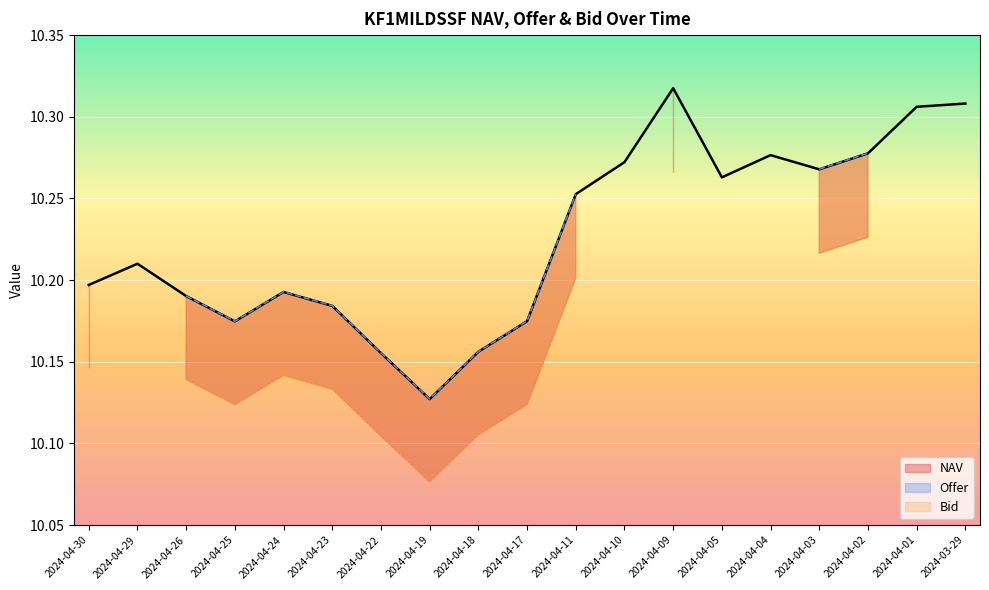

Which series has the largest total across all categories?

NAV